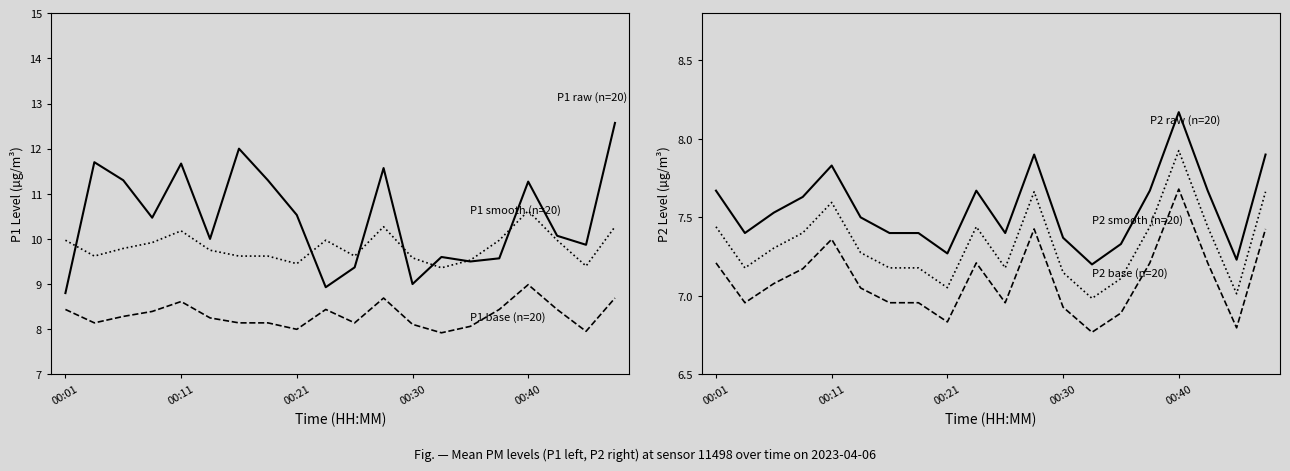

True or false: P2 smooth (n=20) and P2 (n=20) cross at least once.

False